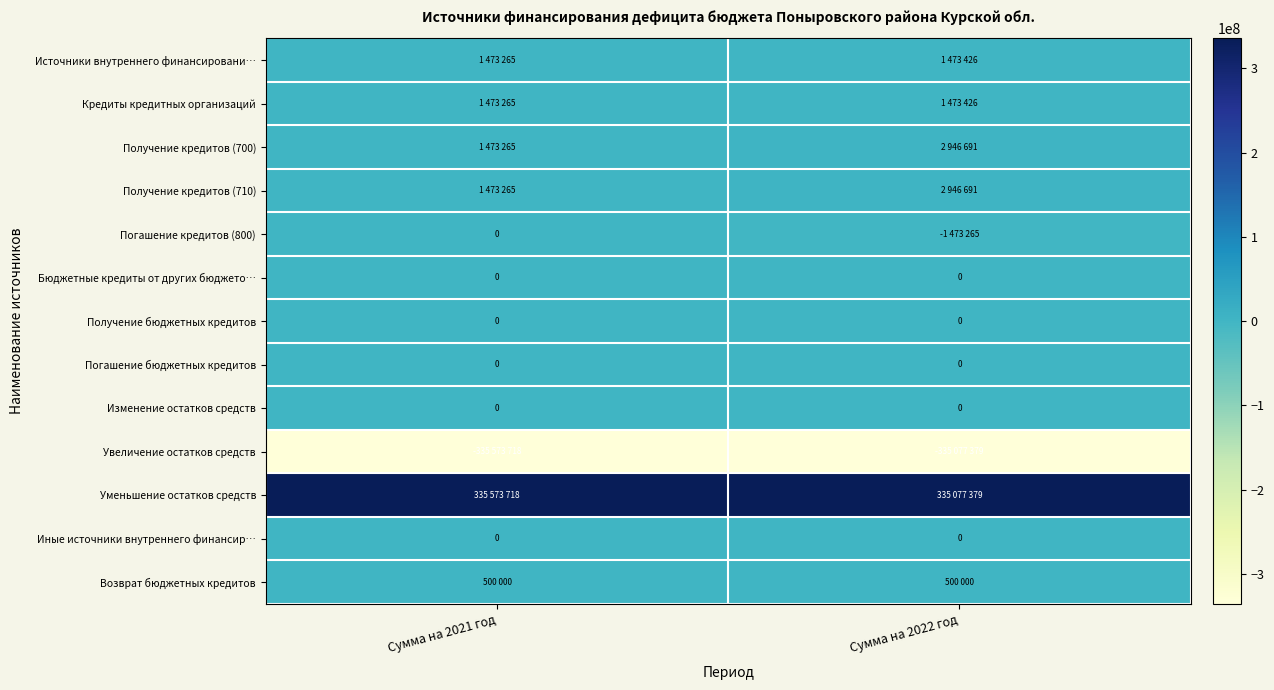

Is it true that Бюджетные кредиты от других бюджето… equals 0 at Сумма на 2022 год?

True